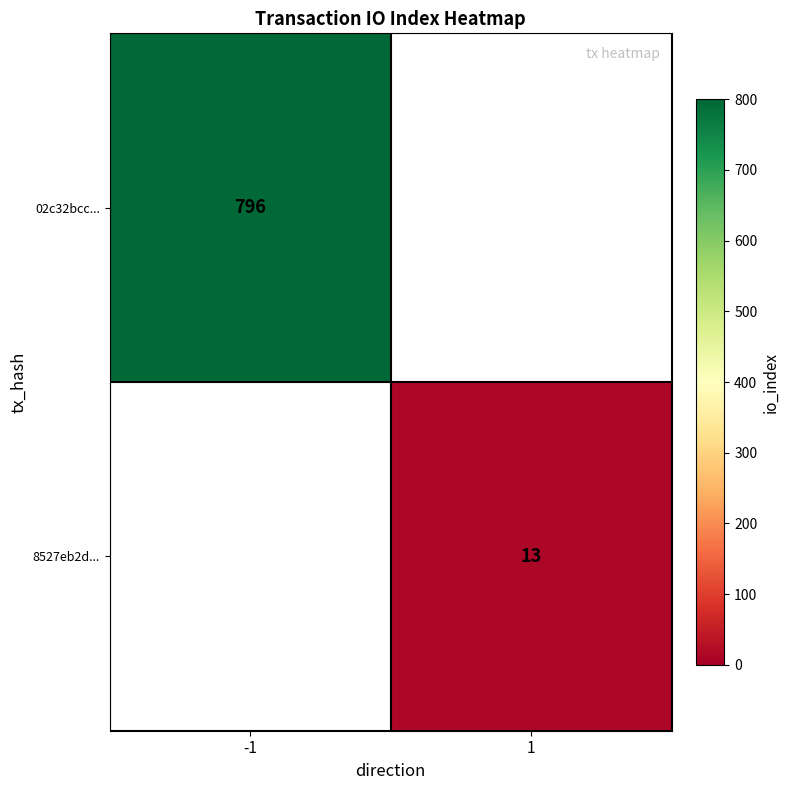

What is the maximum value shown in the chart?

796.0